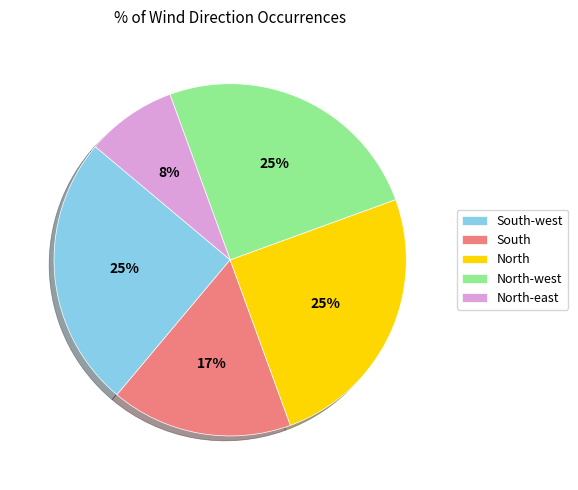

The South-west slice represents 10% of the pie. True or false?

False